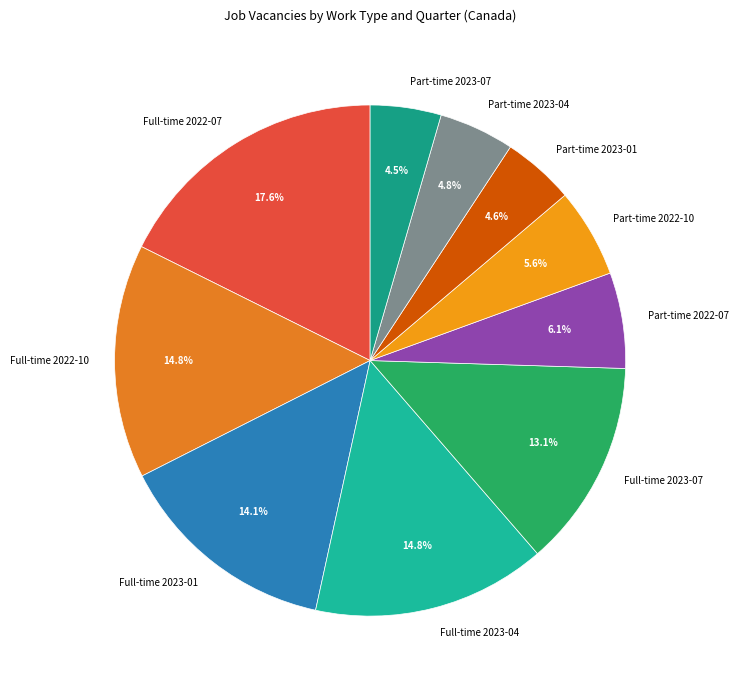

To the nearest percent, what is the difference between the largest and smallest slice percentages?

13%